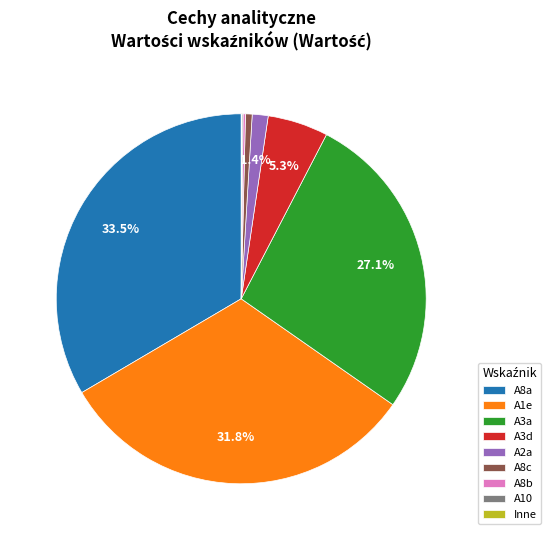

Which category has the biggest portion of the pie?

A8a